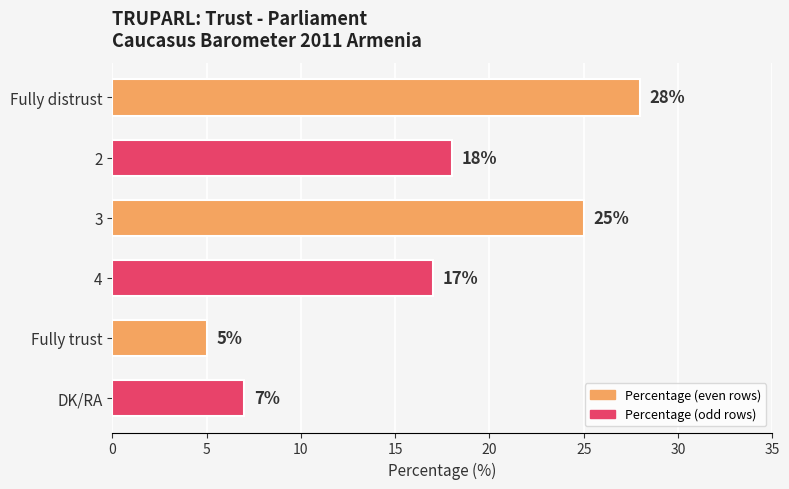

Which label corresponds to the largest value in the chart?

Fully distrust